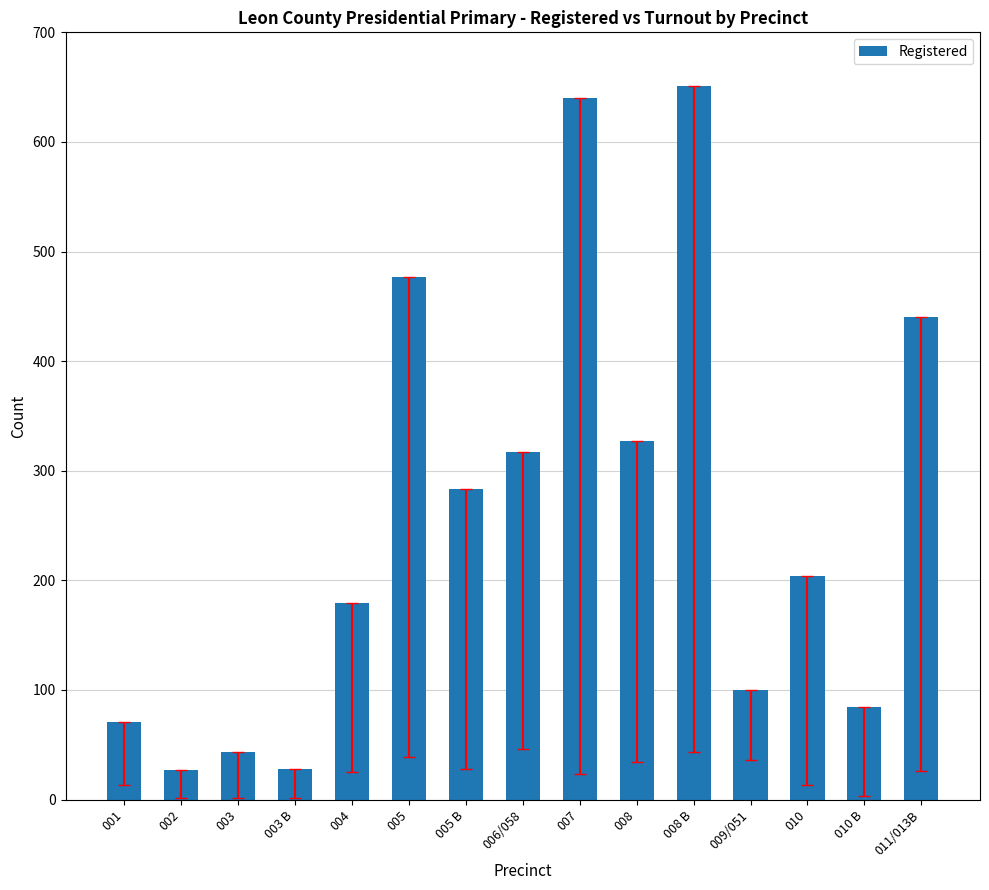

How many bars are there in total?

15